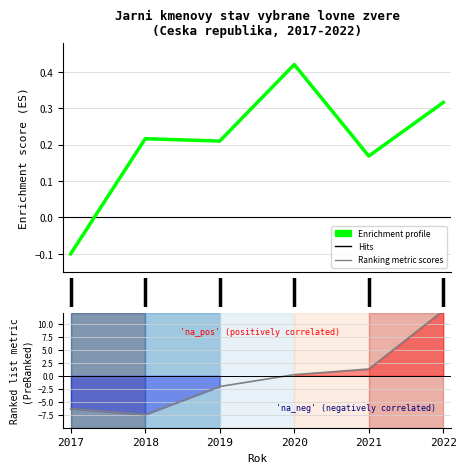

At −1, list the series in order from smallest to largest.

Ranking metric scores, Enrichment profile